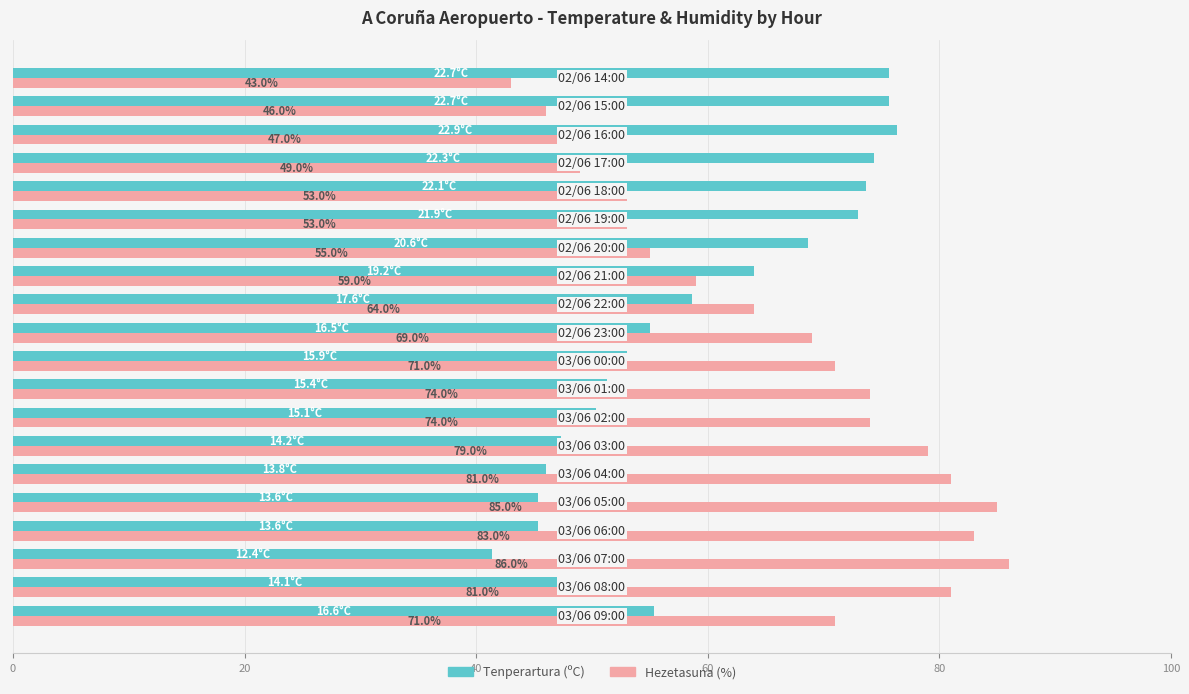

How many data points in Hezetasuna (%) are less than 71?

10